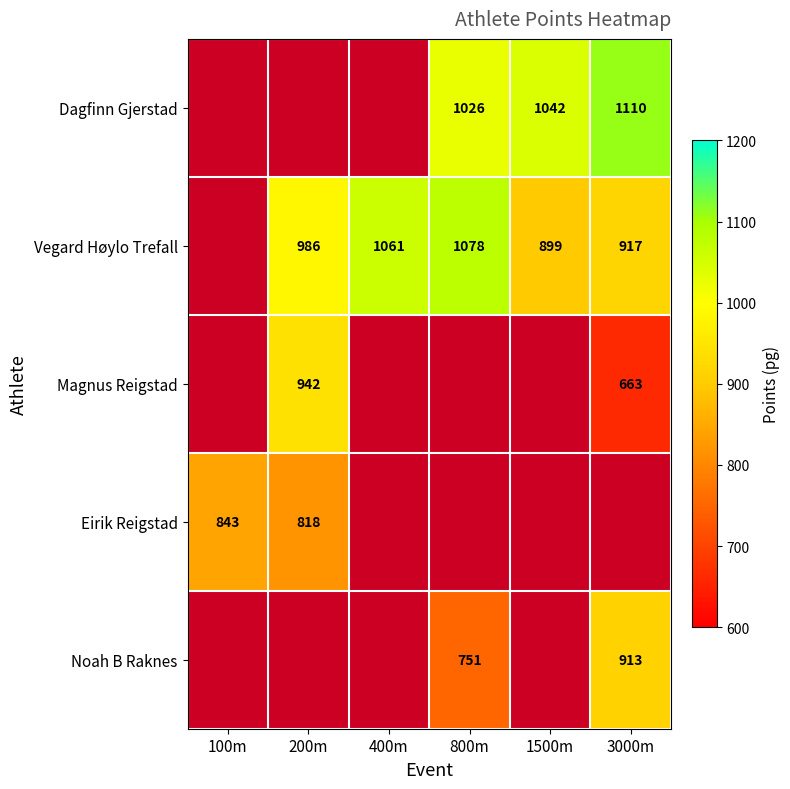

True or false: Magnus Reigstad has a value of 1366 at 200m.

False